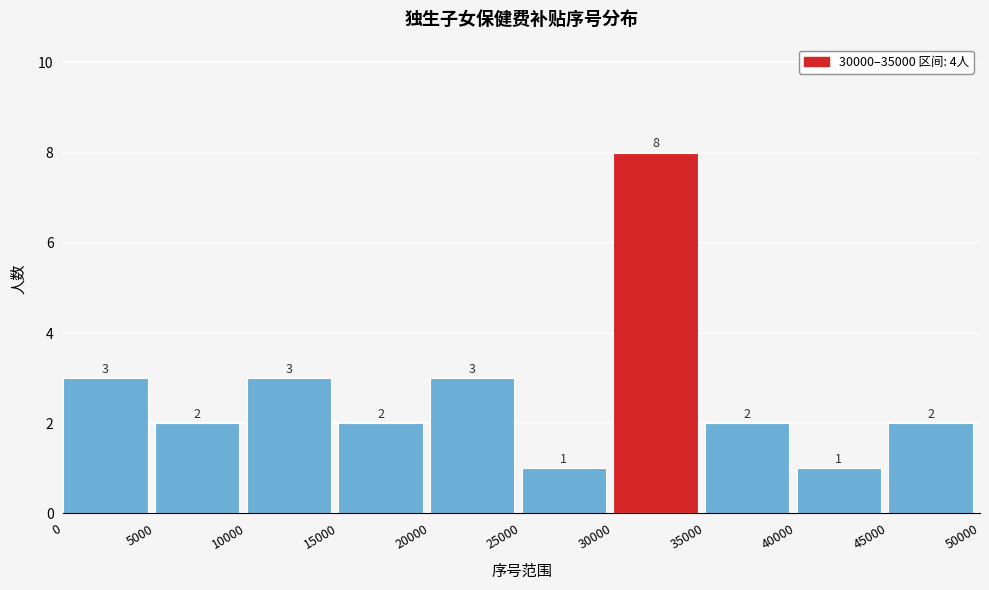

Reading left to right, list every bar in this chart as the range it spans on the x-axis followed by its height.

0 to 5000: 3
5000 to 10000: 2
10000 to 15000: 3
15000 to 20000: 2
20000 to 25000: 3
25000 to 30000: 1
30000 to 35000: 8
35000 to 40000: 2
40000 to 45000: 1
45000 to 50000: 2